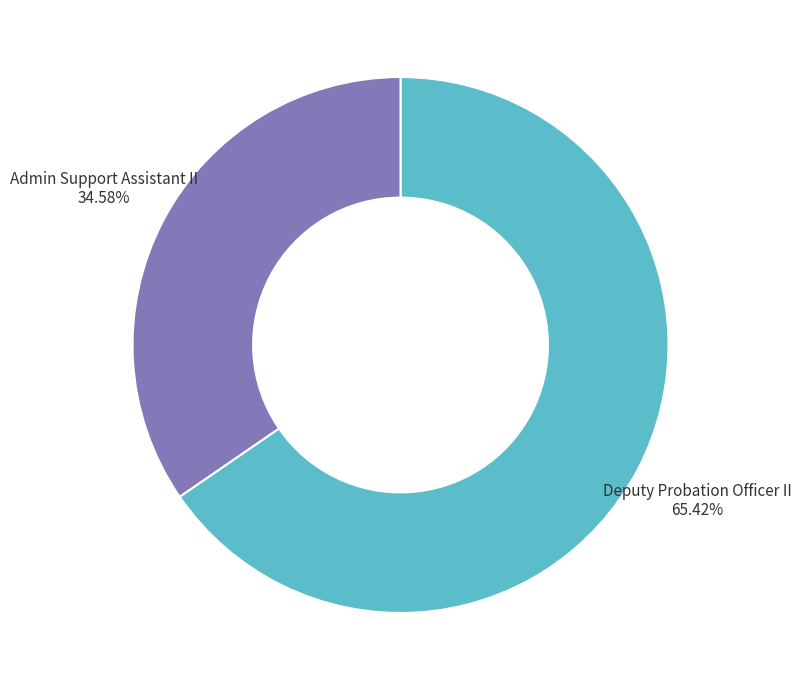

To the nearest percent, what is the combined percentage of Admin Support Assistant II and Deputy Probation Officer II?

100%